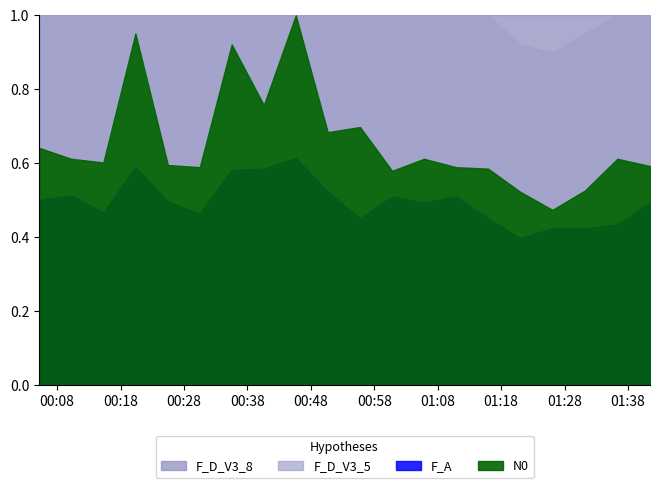

True or false: P1 and P2 cross at least once.

False